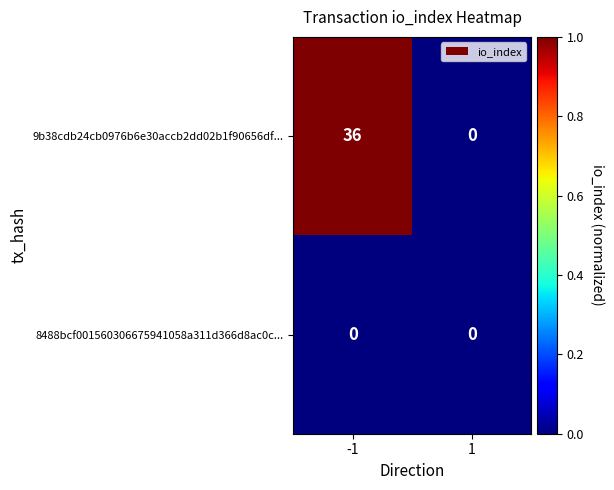

Is it true that 9b38cdb24cb0976b6e30accb2dd02b1f90656df... equals 0 at 1?

True